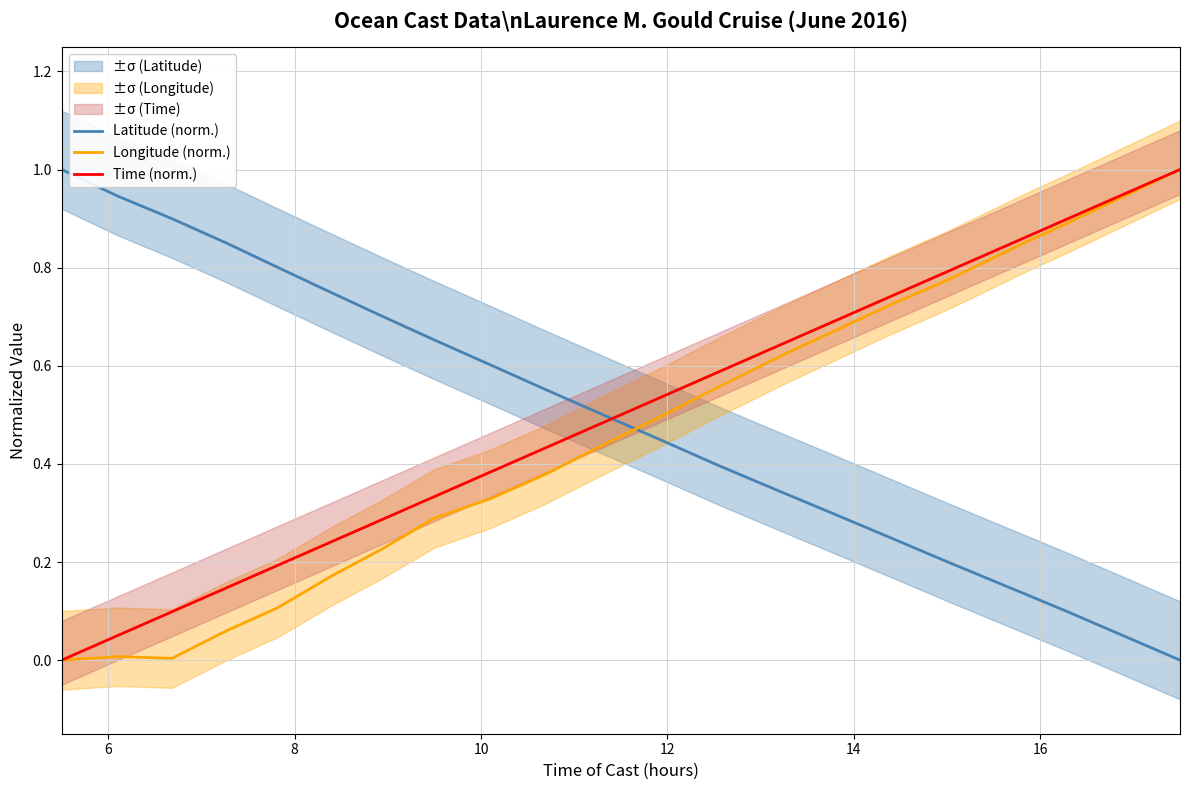

Which series ends up on top after the final intersection of Latitude (norm.) and Time (norm.)?

Time (norm.)